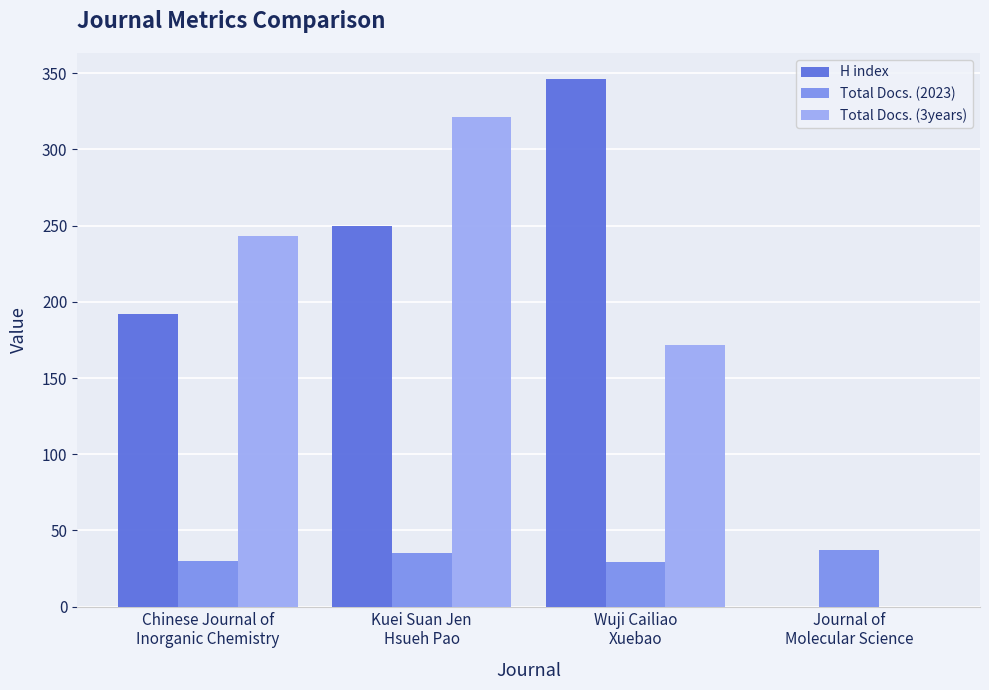

Is it true that Total Docs. (3years) equals 243 at Chinese Journal of
Inorganic Chemistry?

True